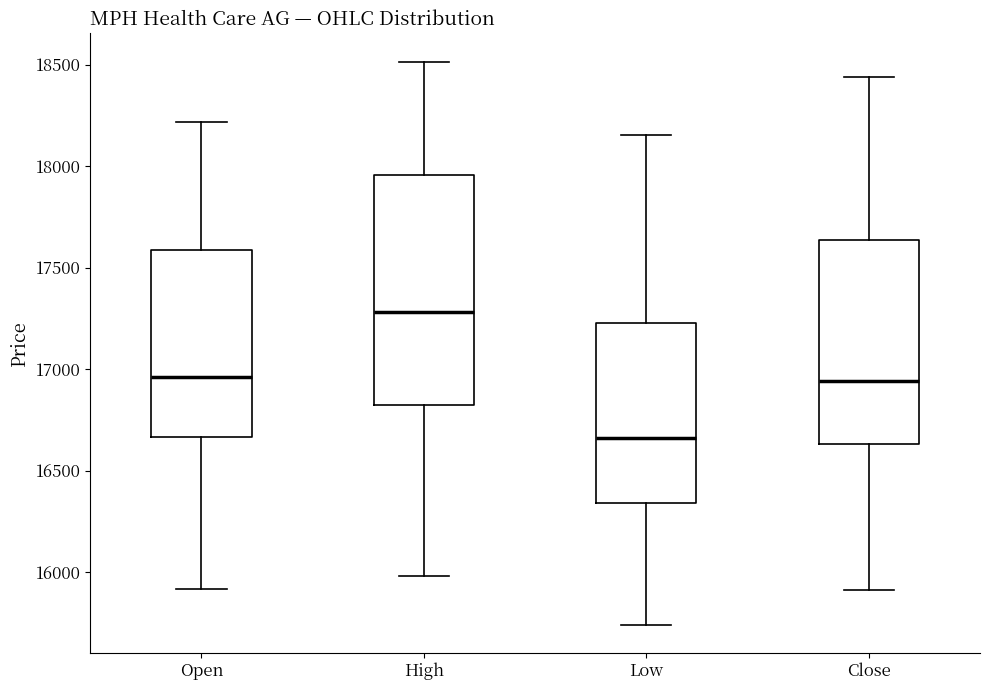

Where does the upper whisker of the box for High end on the y-axis? The values are not printed on the chart, so give them approximately, as read against the axis.

18500